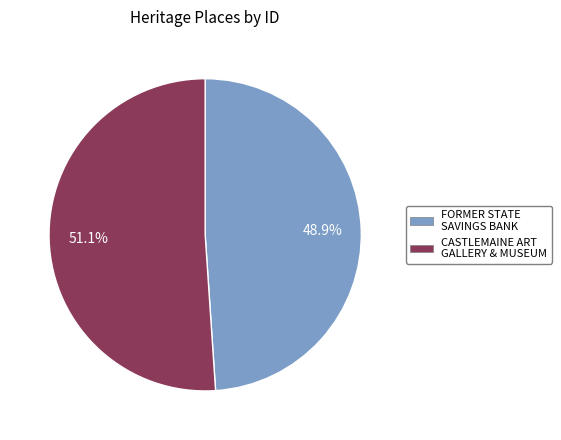

Combined, what portion of the pie is FORMER STATE SAVINGS BANK and CASTLEMAINE ART GALLERY & MUSEUM?

100.0%